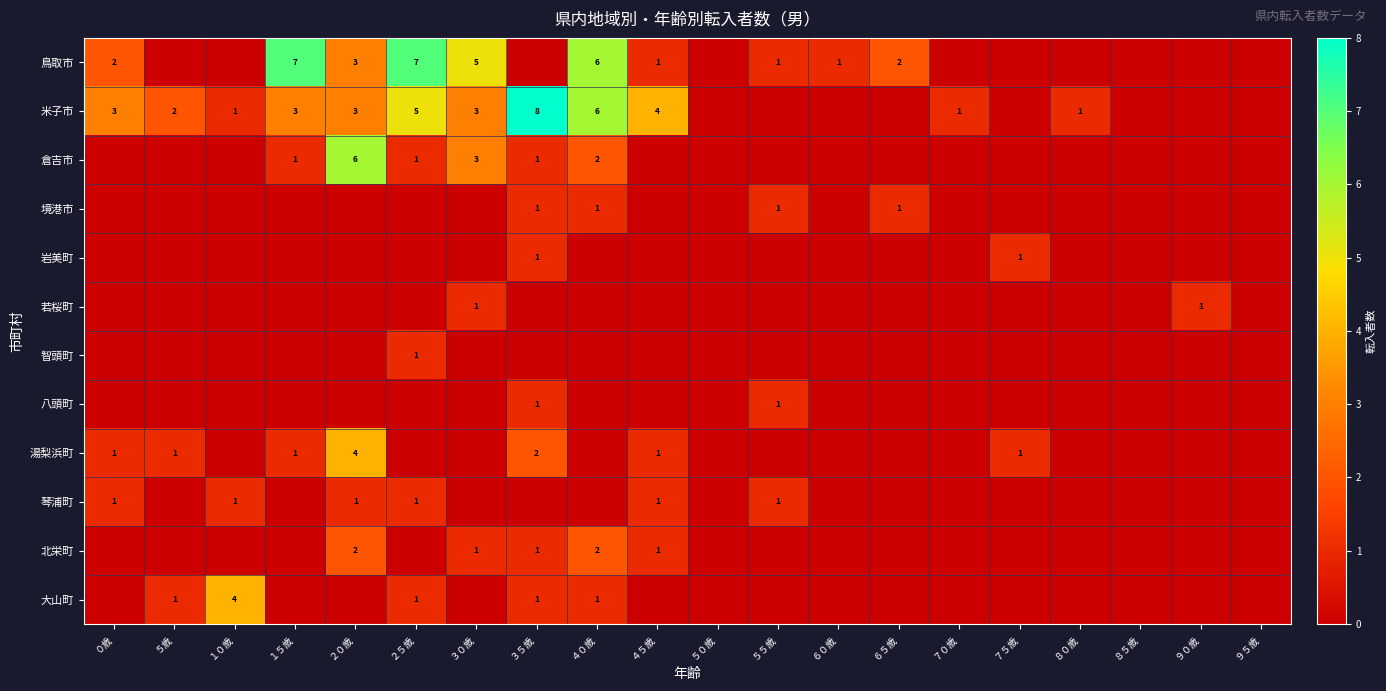

What is the sum of the 倉吉市 values at ４０歳 and ３５歳?

3